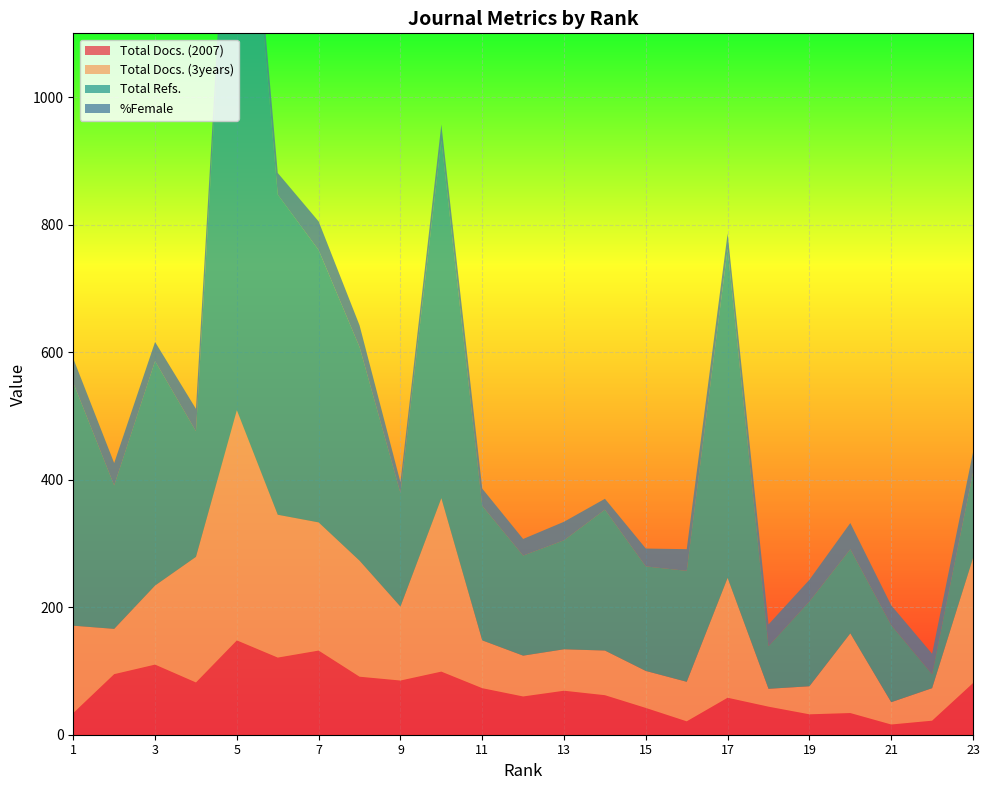

Reading left to right, transcribe all the data shown in this chart.

Total Docs. (2007): 23=81	22=22	21=16	20=34	19=32	18=44	17=58	16=21	15=42	14=62	13=69	12=60	11=73	10=99	9=85	8=91	7=132	6=121	5=148	4=82	3=110	2=95	1=34
Total Docs. (3years): 23=196	22=51	21=35	20=125	19=44	18=28	17=188	16=62	15=58	14=70	13=65	12=64	11=75	10=272	9=116	8=182	7=201	6=224	5=361	4=197	3=124	2=71	1=137
Total Refs.: 23=134	22=22	21=121	20=132	19=133	18=67	17=516	16=174	15=164	14=221	13=171	12=157	11=211	10=561	9=178	8=335	7=427	6=502	5=1073	4=197	3=352	2=225	1=381
%Female: 23=32	22=32	21=31	20=41	19=34	18=34	17=24	16=34	15=28	14=17	13=29	12=26	11=27	10=25	9=17	8=34	7=45	6=34	5=36	4=35	3=30	2=35	1=38